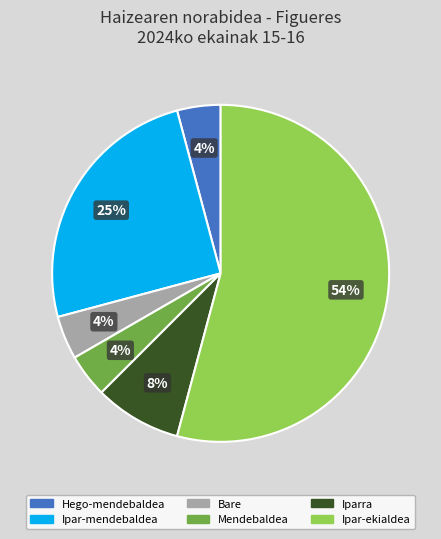

Is there a majority slice in this chart?

Yes